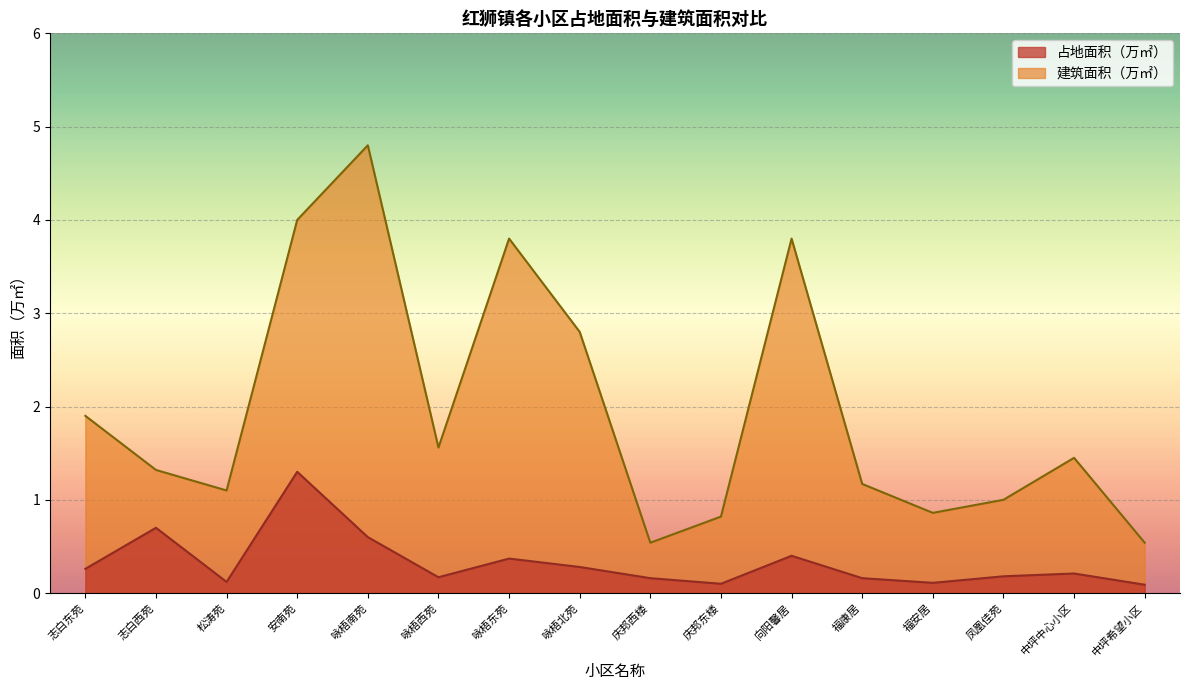

How many interior local peaks does the 建筑面积（万㎡） series have?

4